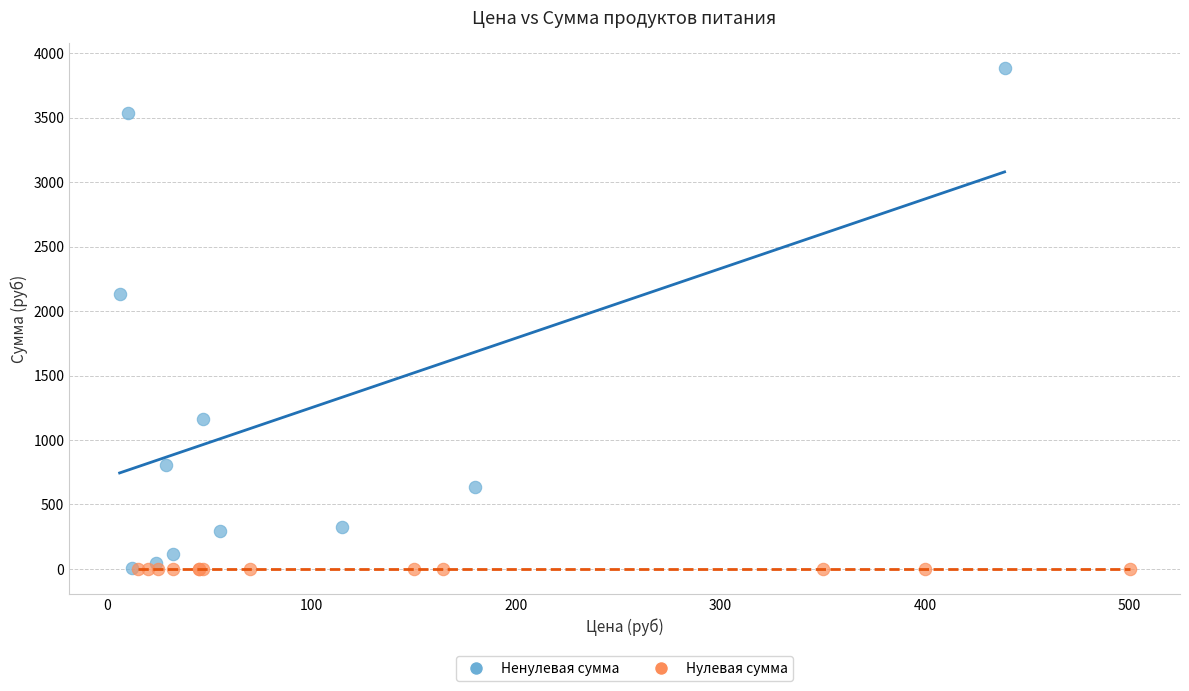

Which series reaches the maximum Y coordinate?

Ненулевая сумма